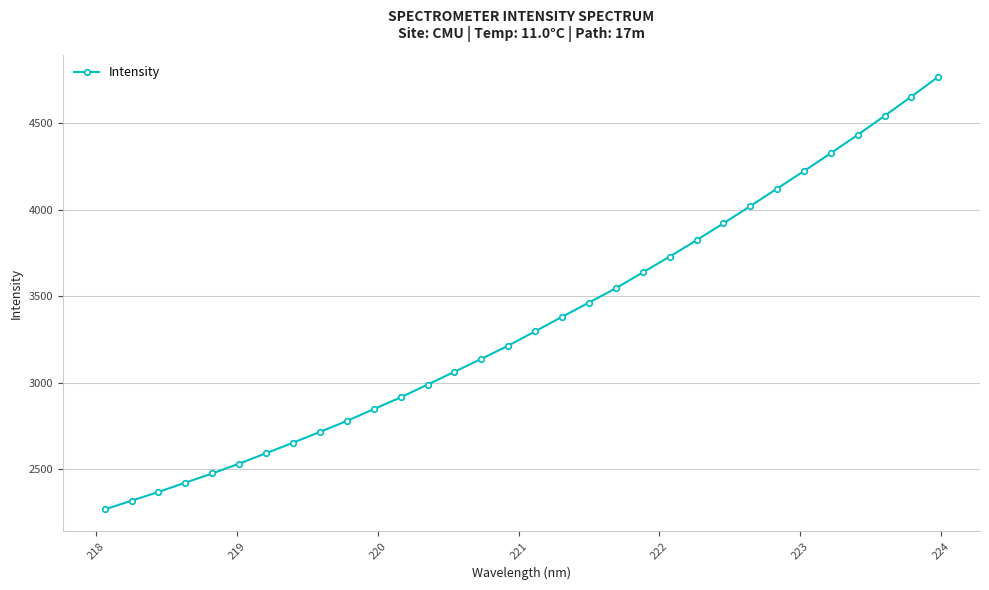

What is the value of the 13th point from the left?

2989.1